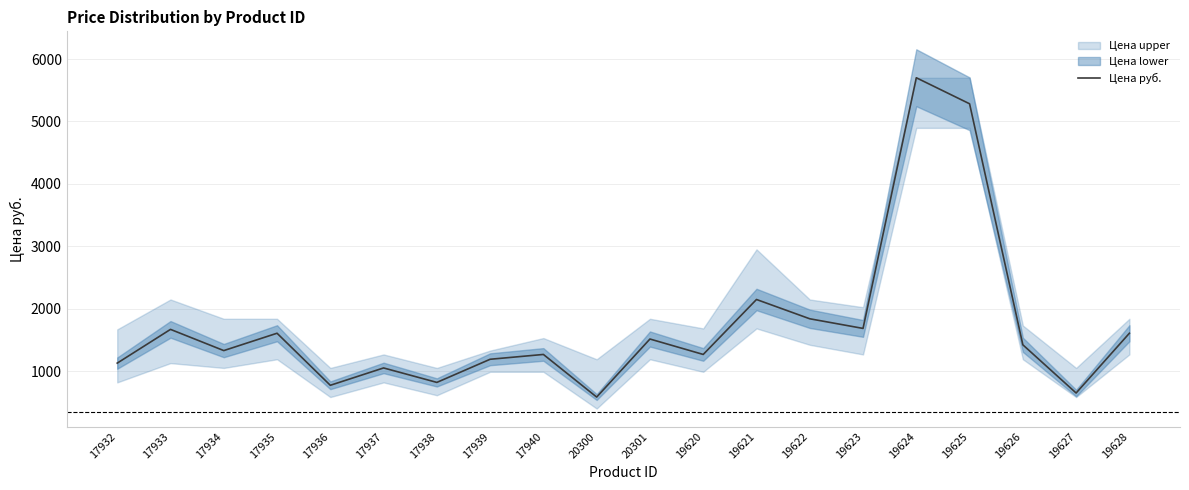

How many points are higher than both their immediate neighbors (excluding endpoints)?

7